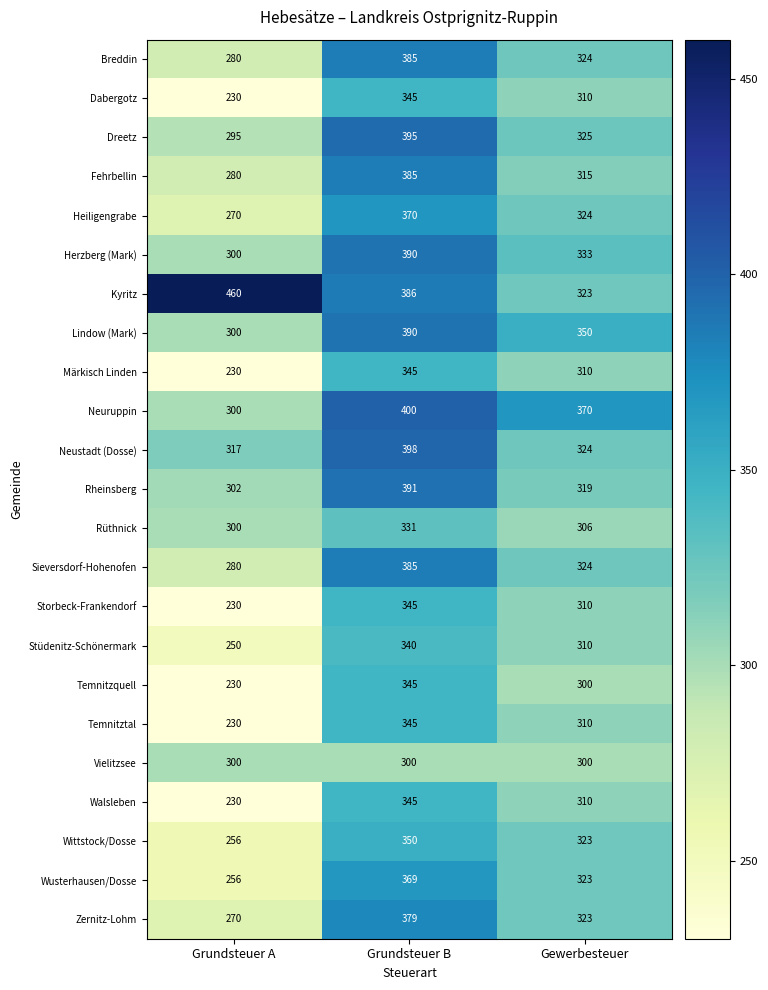

Where does the Walsleben series first go above 310?

Grundsteuer B